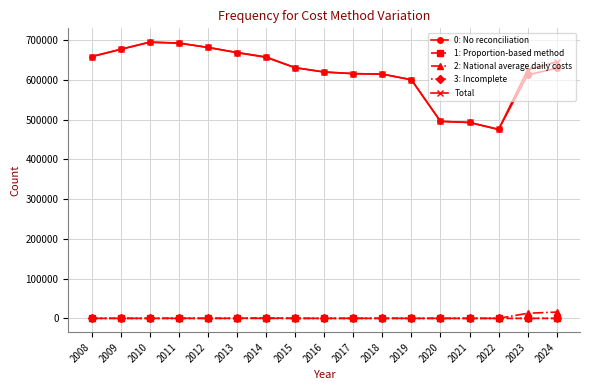

True or false: 2: National average daily costs and 0: No reconciliation intersect in this chart.

False